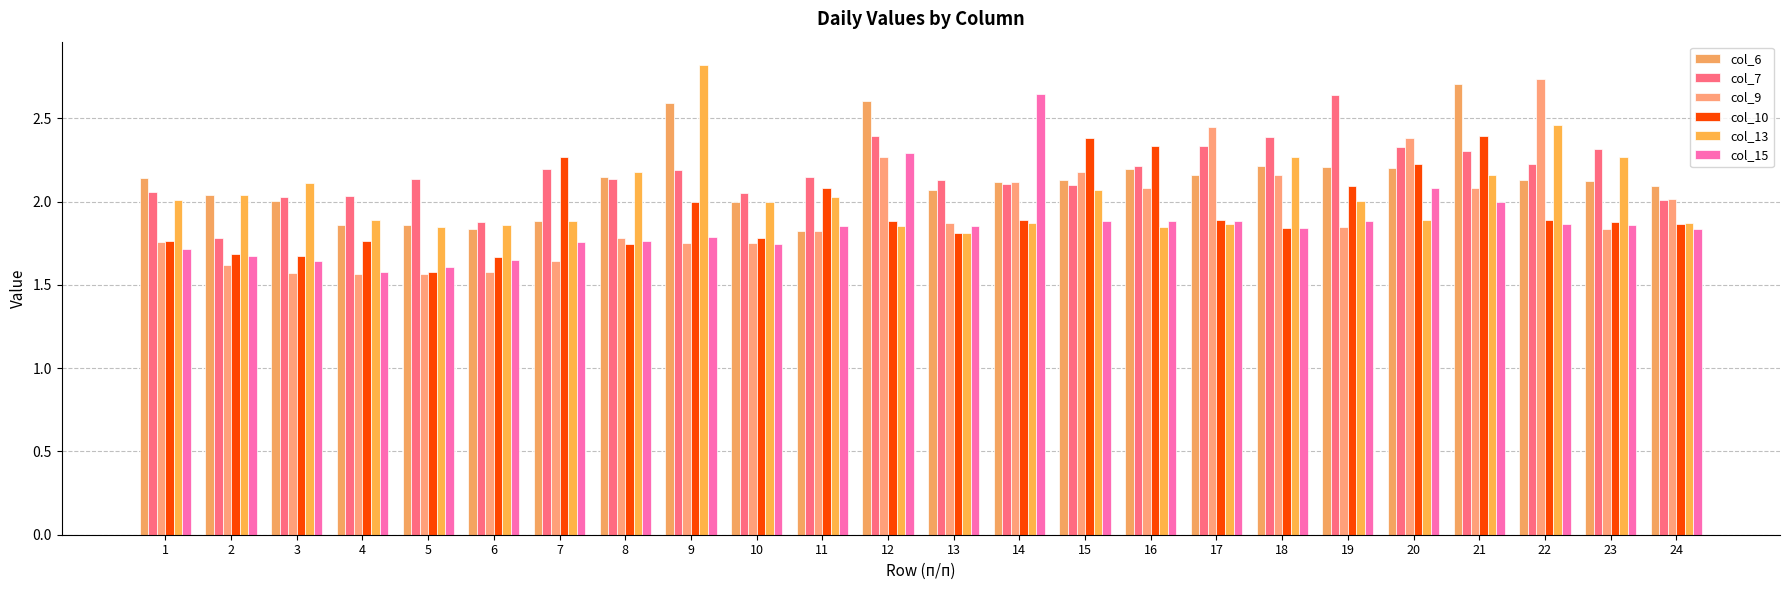

Where is col_9 nearest to the value 2?

24